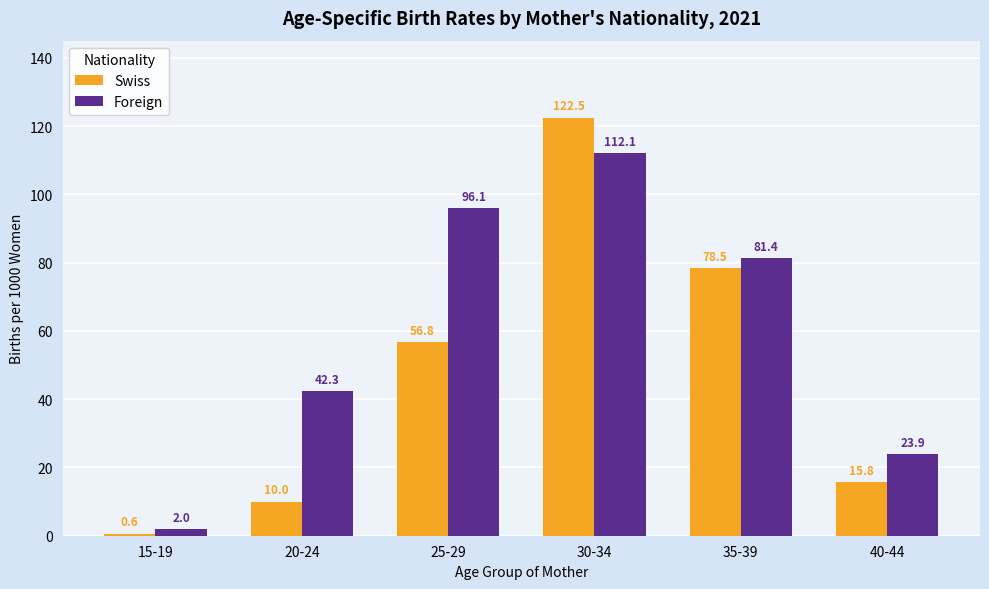

The Foreign series shows 112.1 at 30-34. True or false?

True